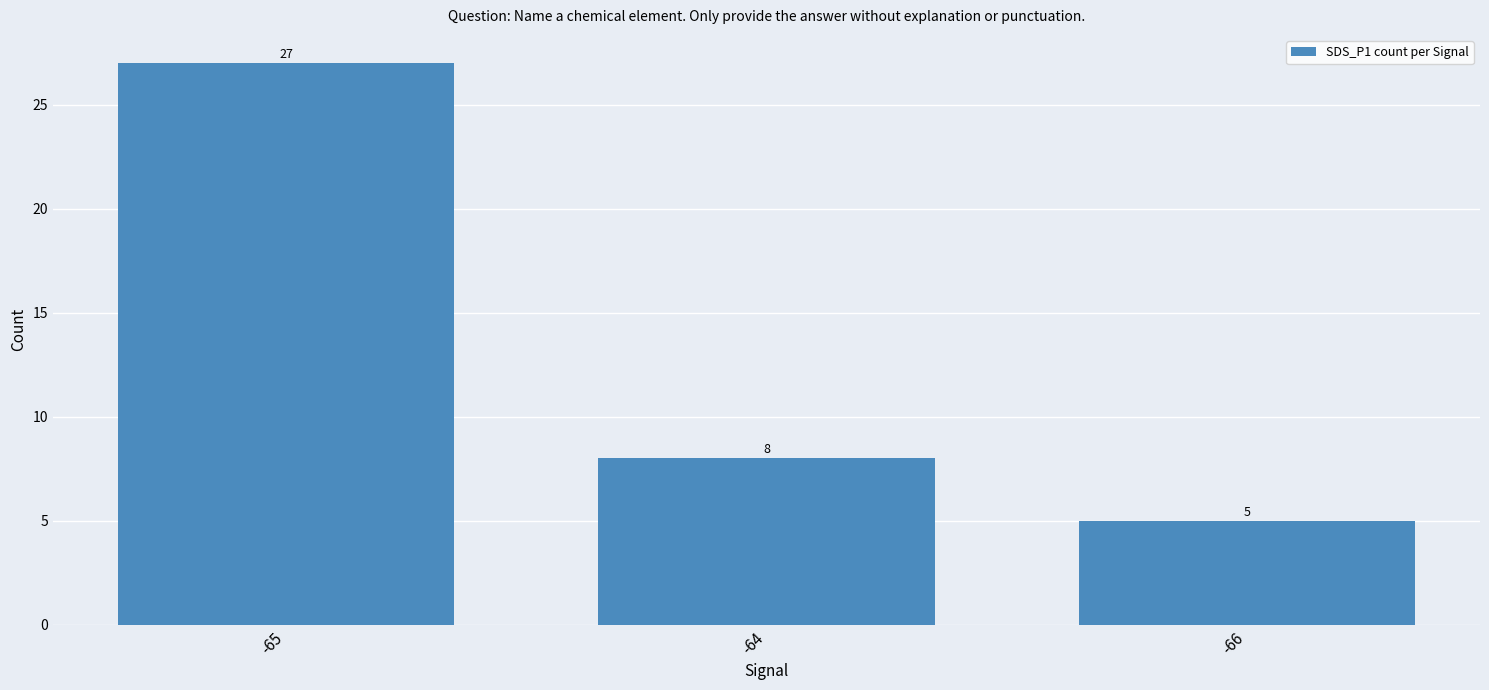

Rank the categories by value from lowest to highest.

-66, -64, -65